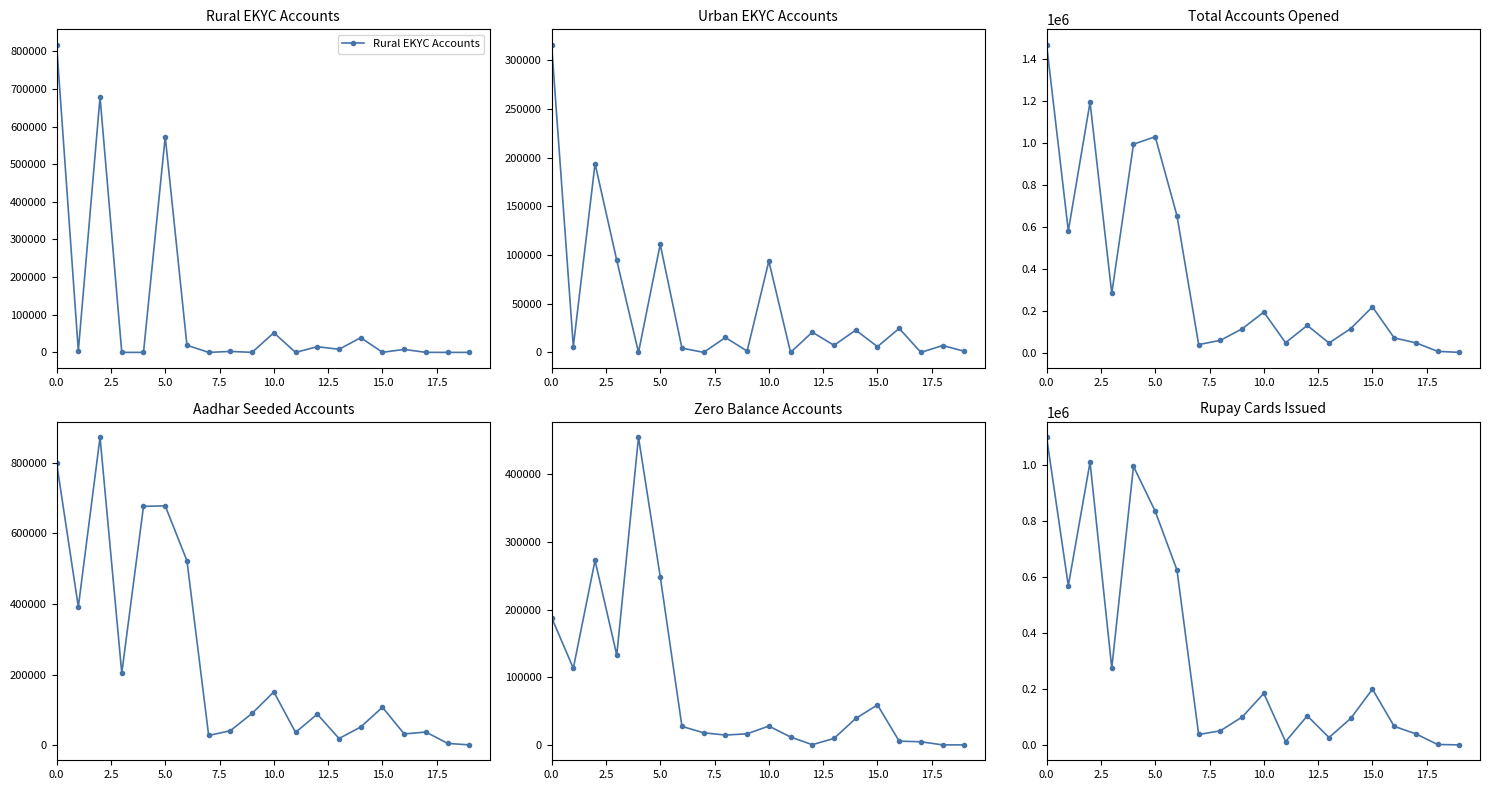

True or false: Zero Balance Accounts and Rupay Cards Issued cross at least once.

False